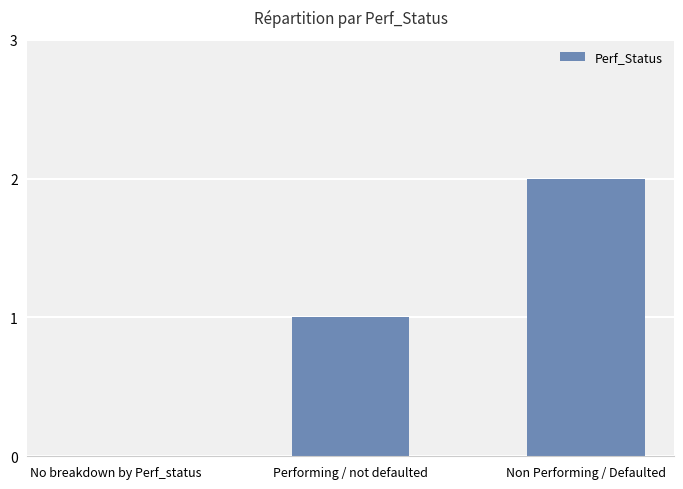

What is the sum of the values at Non Performing / Defaulted and Performing / not defaulted?

3